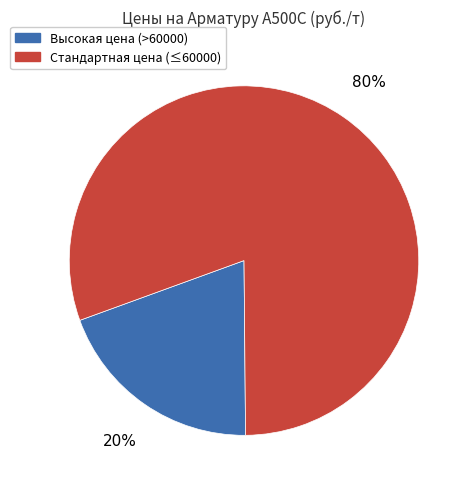

To the nearest percent, what is the average slice percentage?

50%